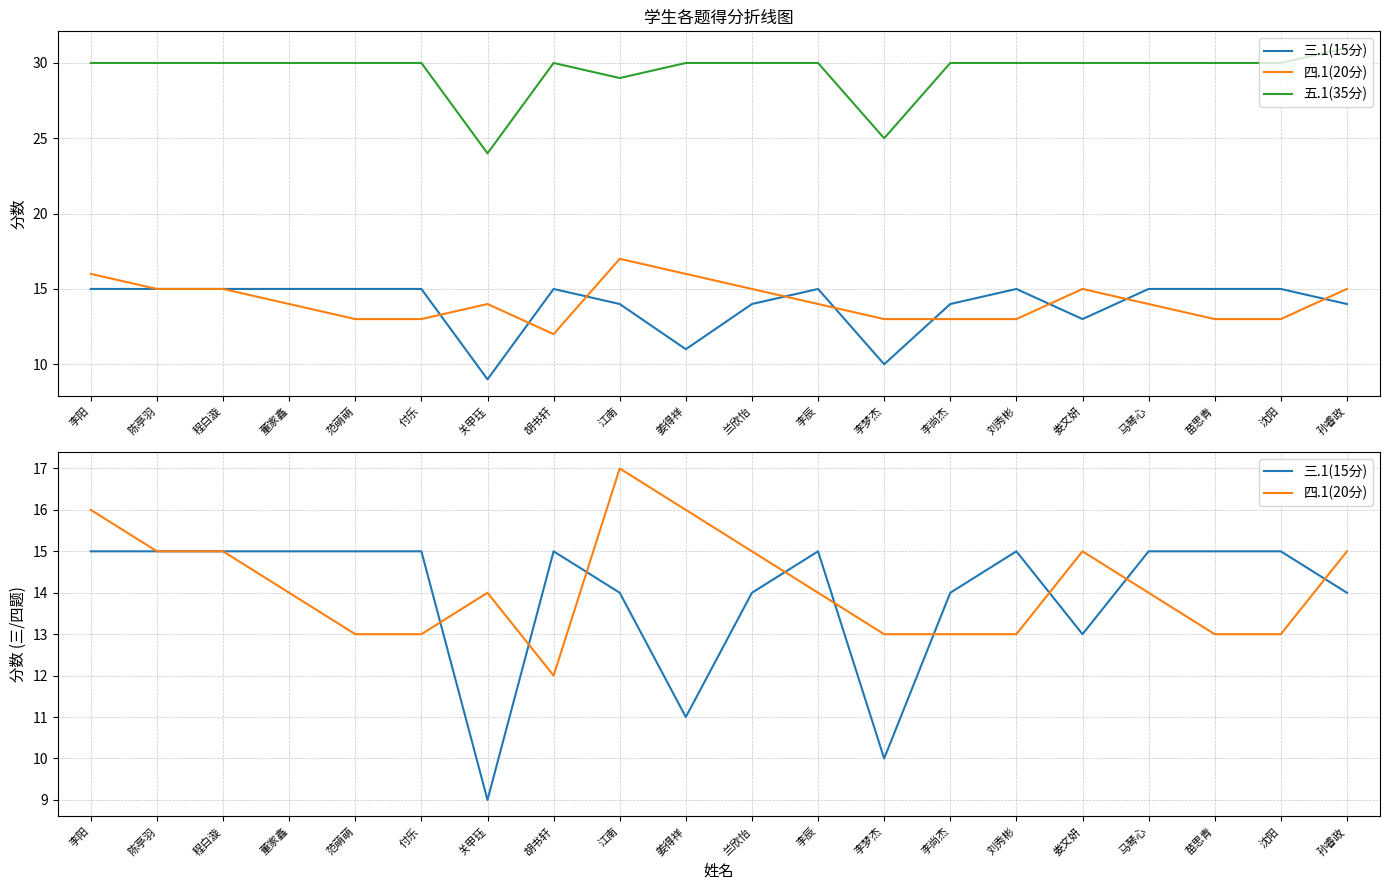

The value of 四.1(20分) at 胡书轩 is 19. True or false?

False